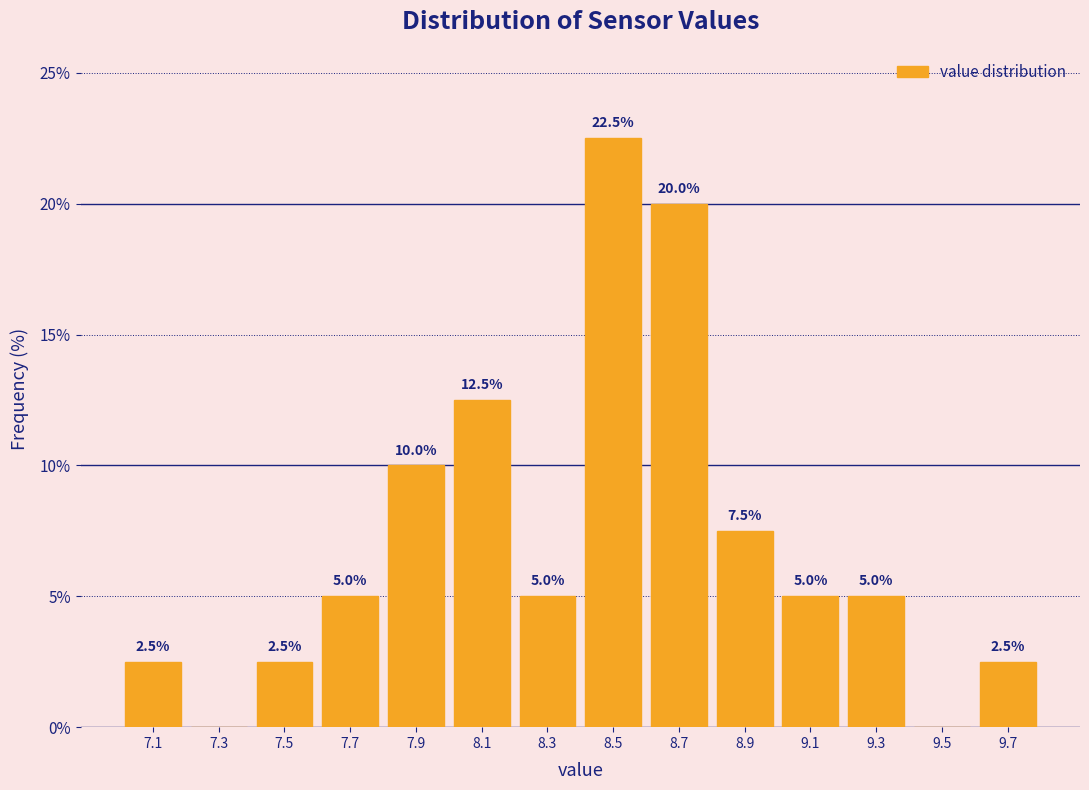

Which range on the x-axis has the tallest bar?

8.4 to 8.6